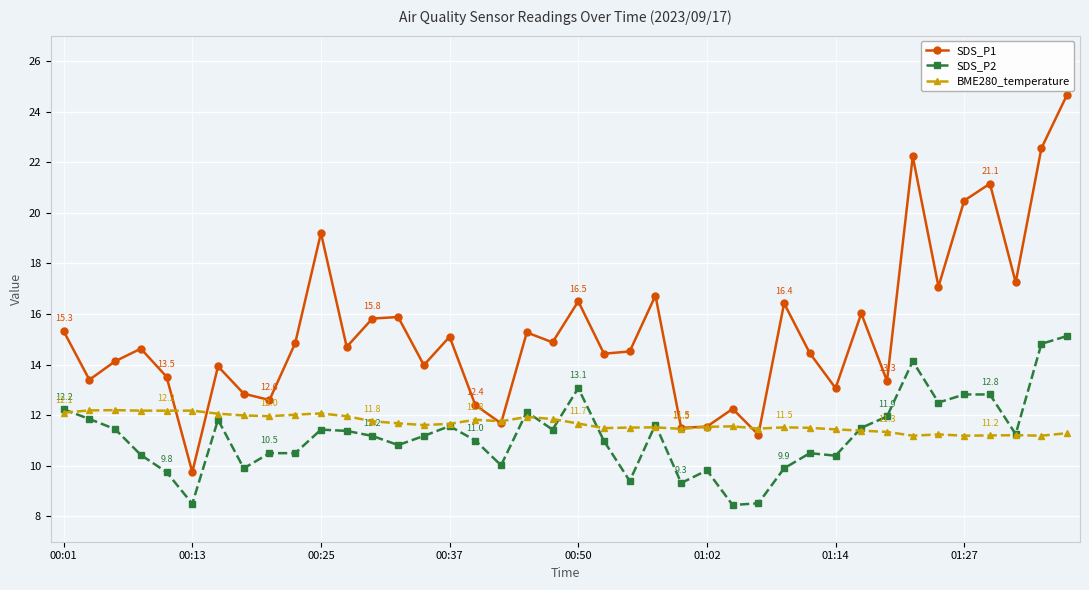

True or false: SDS_P2 and SDS_P1 cross at least once.

False